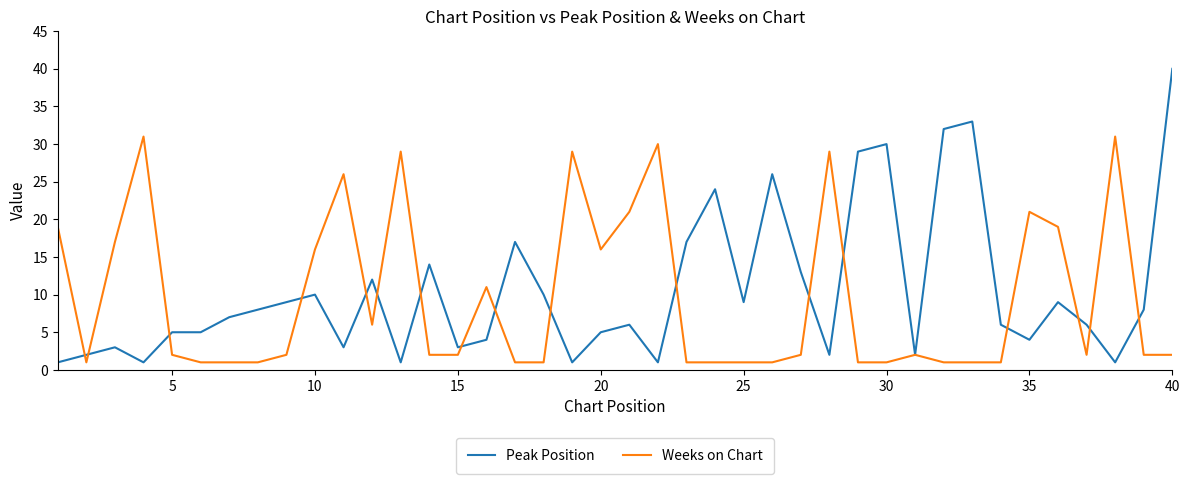

Rank the series by their maximum value, from lowest to highest.

Weeks on Chart, Peak Position